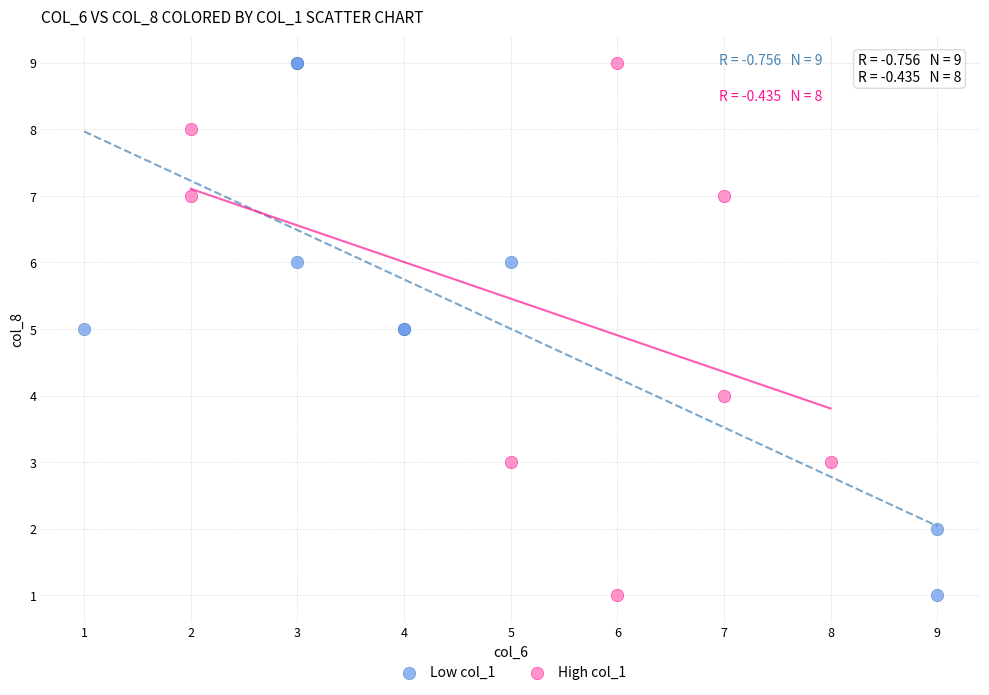

What are all the series names shown in the legend?

Low col_1, High col_1